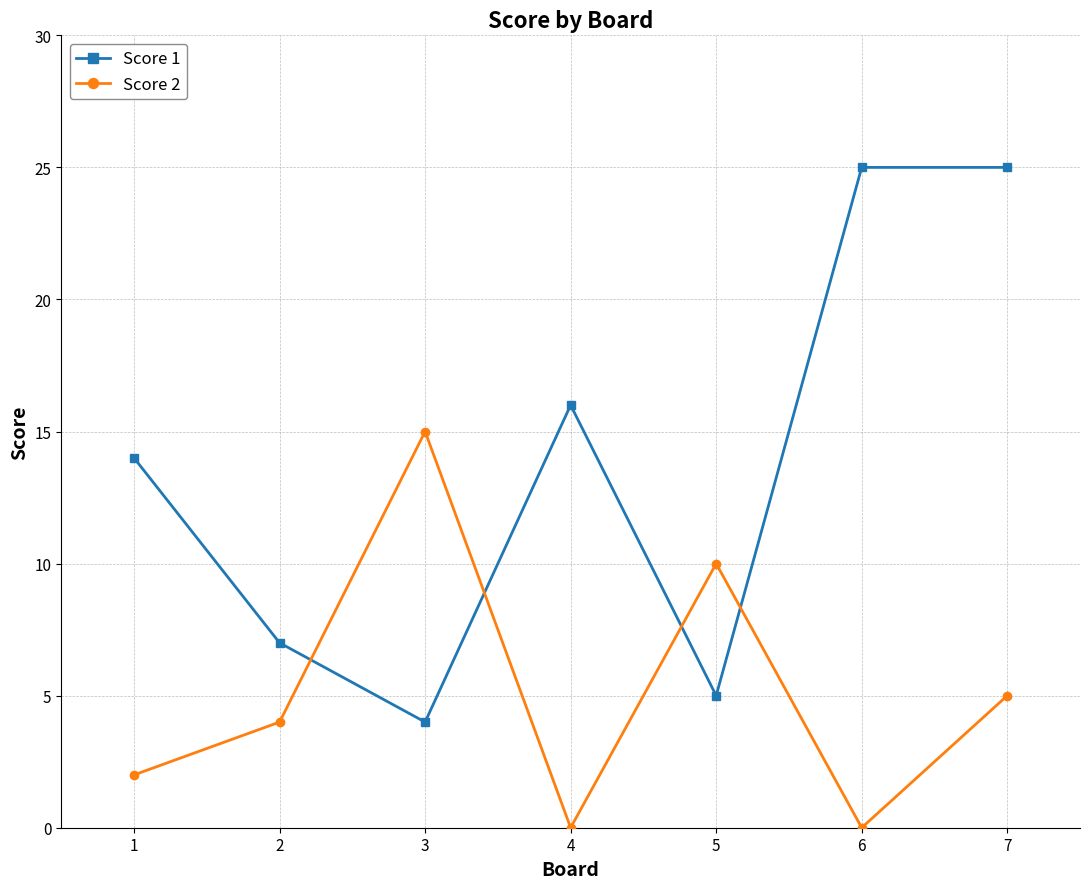

Rank the series by their maximum value, from lowest to highest.

Score 2, Score 1